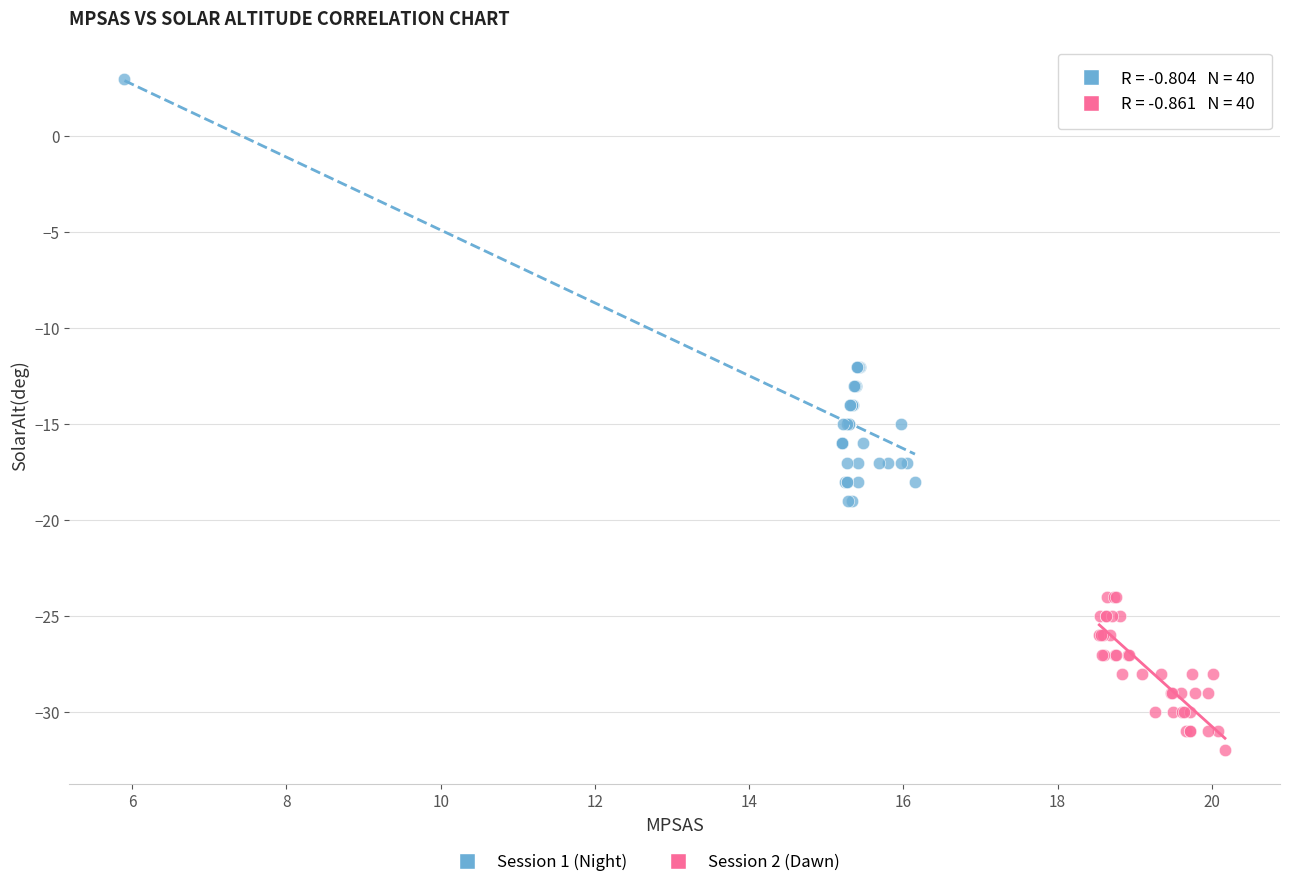

Which series contains the lowest Y value?

Session 2 (Dawn)